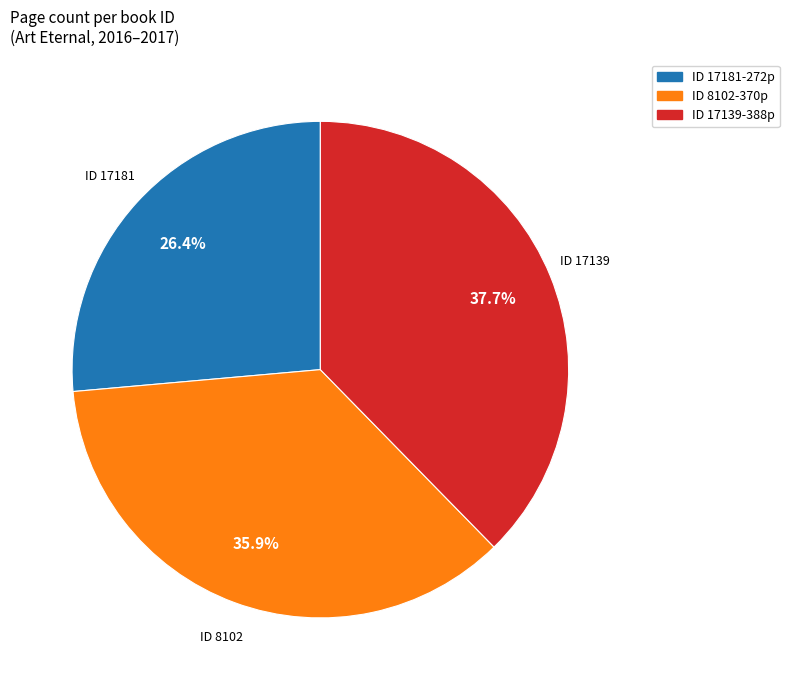

Between ID 8102-370p and ID 17181-272p, which is larger?

ID 8102-370p